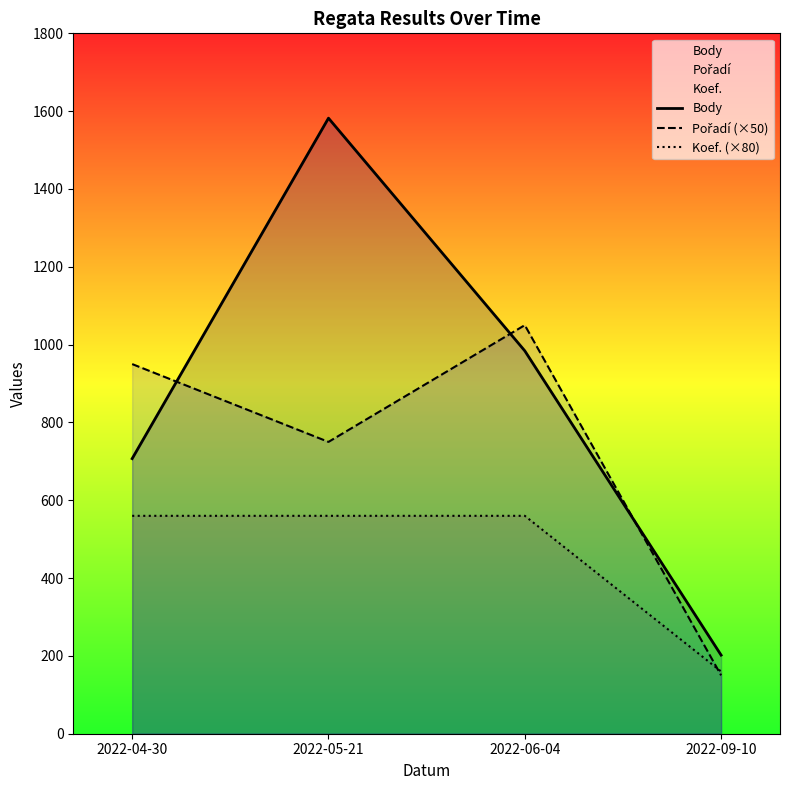

What are all the series names shown in the legend?

Body, Pořadí (×50), Koef. (×80)